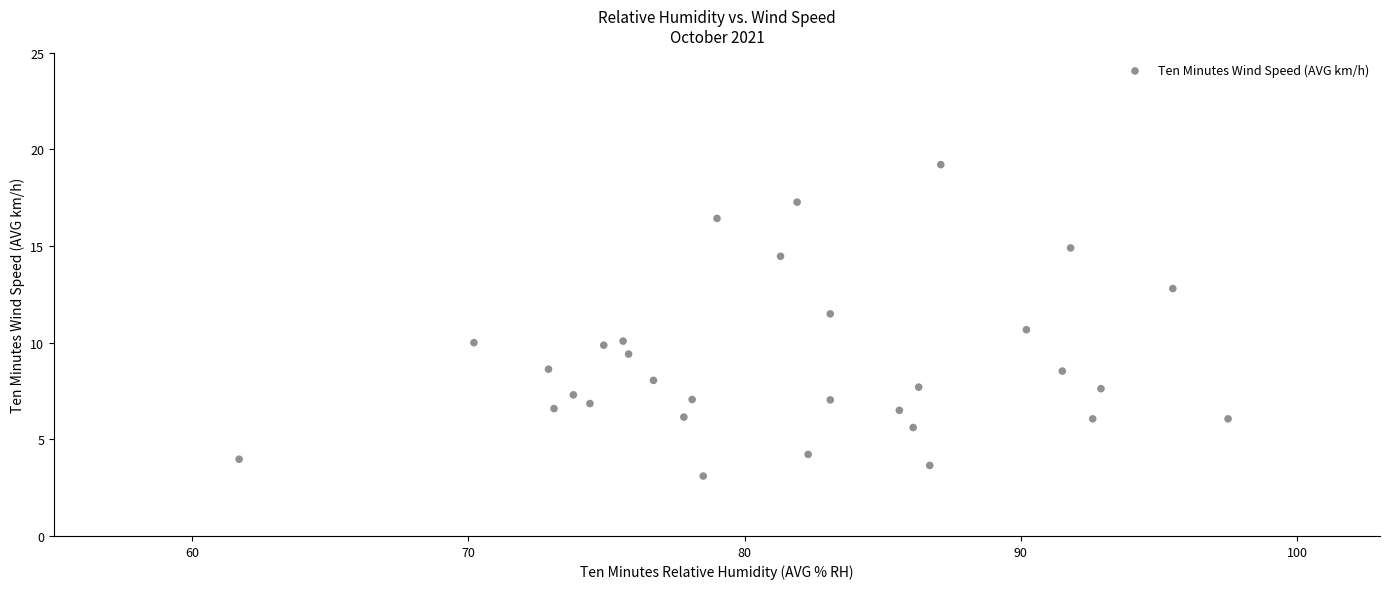

What is the range of Y values (max minus min)?

16.1